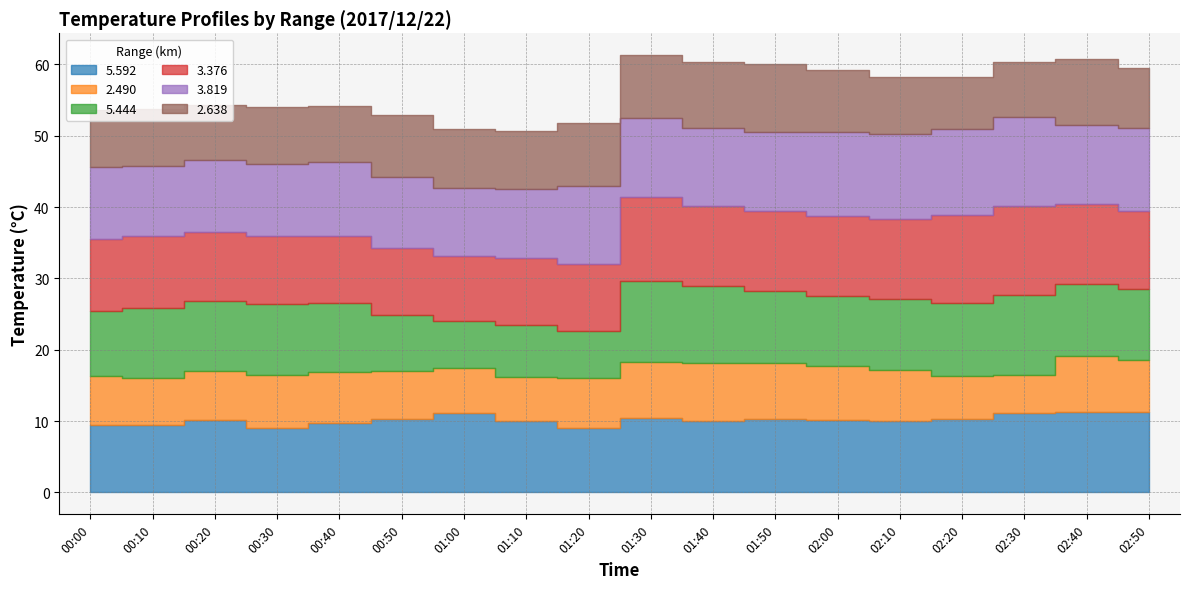

Is it true that   3.819 equals 5.8 at 00:30?

False